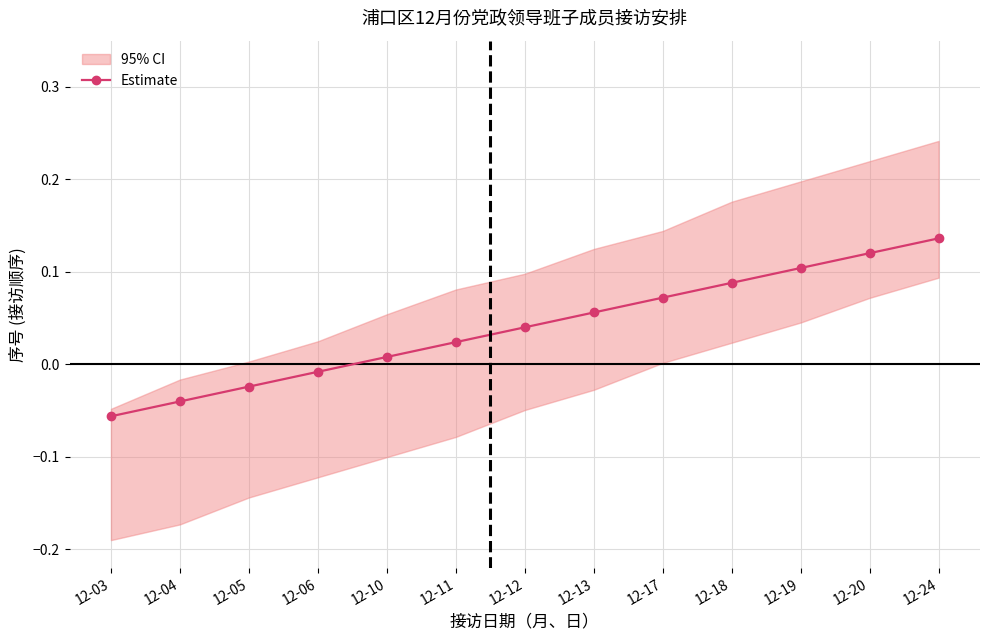

How many positive values are there?

9